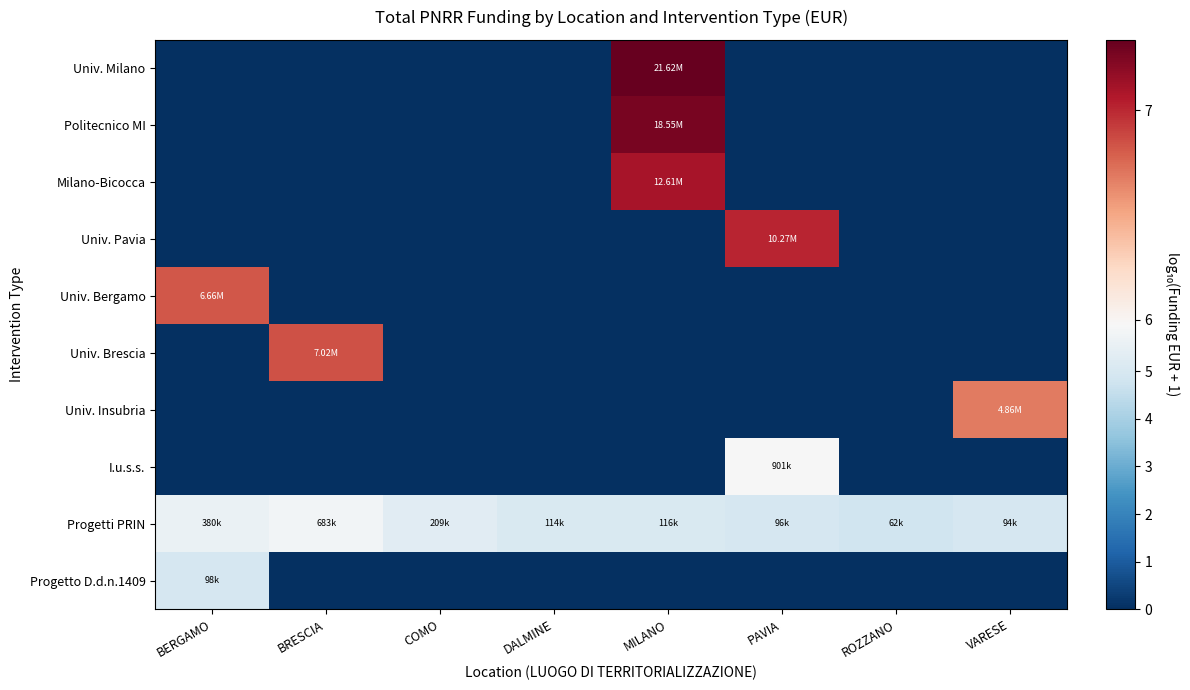

Which series has the widest spread of values?

Univ. Milano